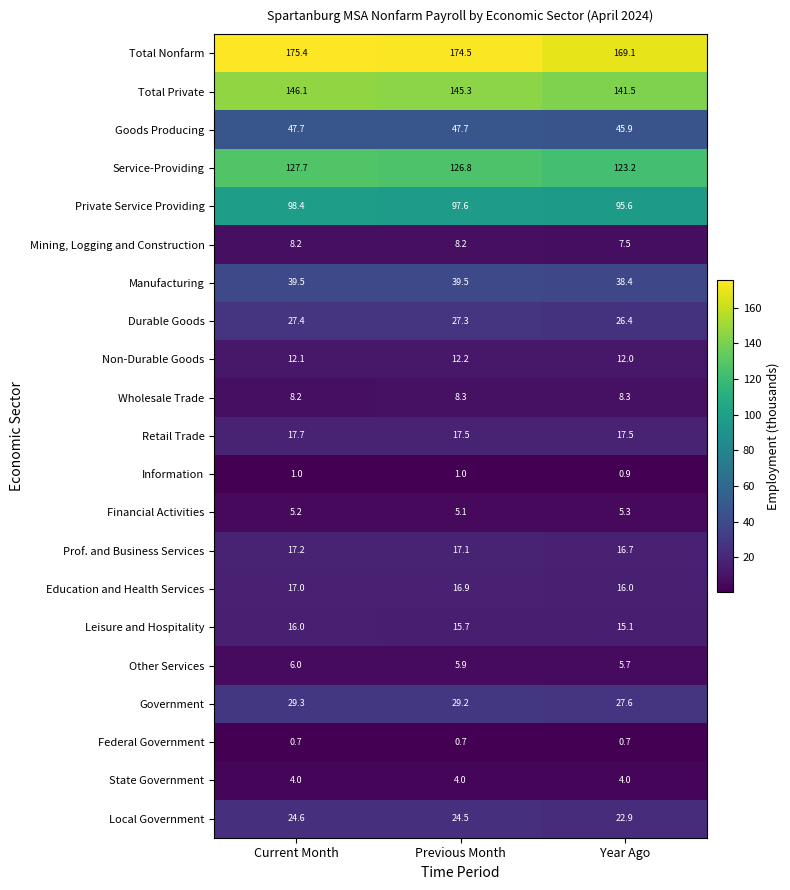

The value of Financial Activities at Current Month is 8.5. True or false?

False